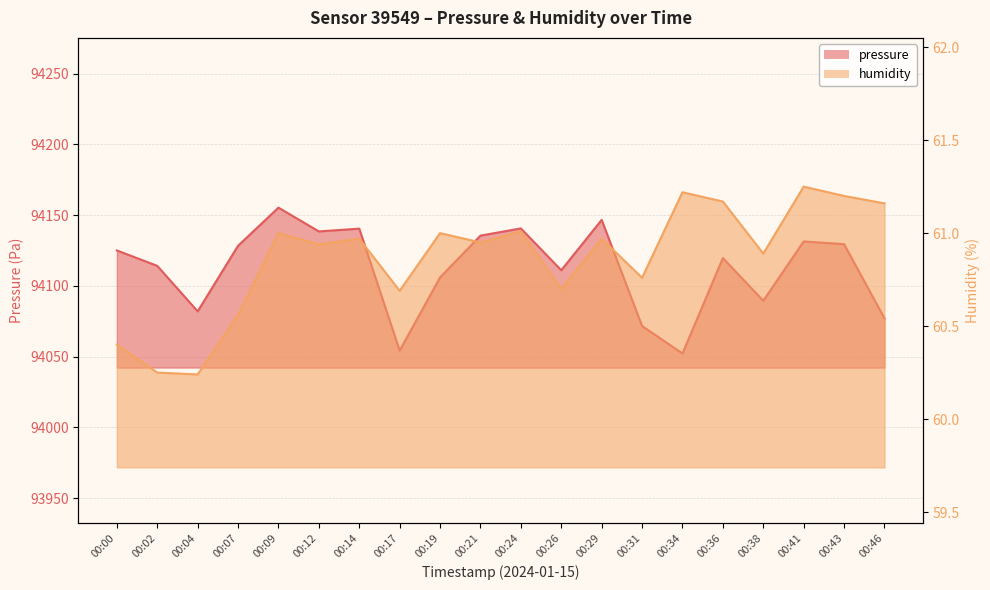

In humidity, how many points are lower than both neighbors (excluding endpoints)?

7